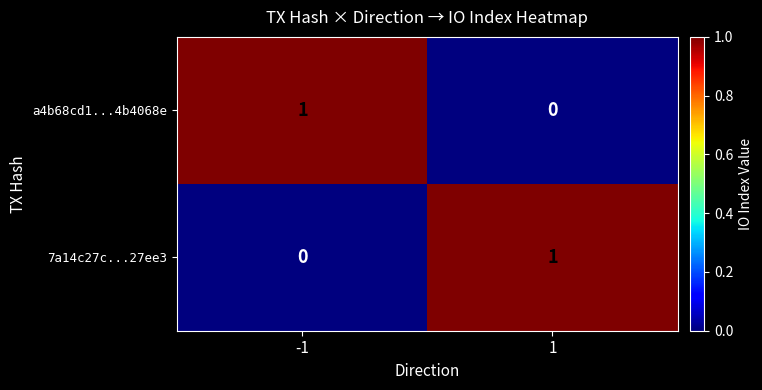

Reading left to right, extract all data points from this chart.

a4b68cd1...4b4068e: 1	0
7a14c27c...27ee3: 0	1